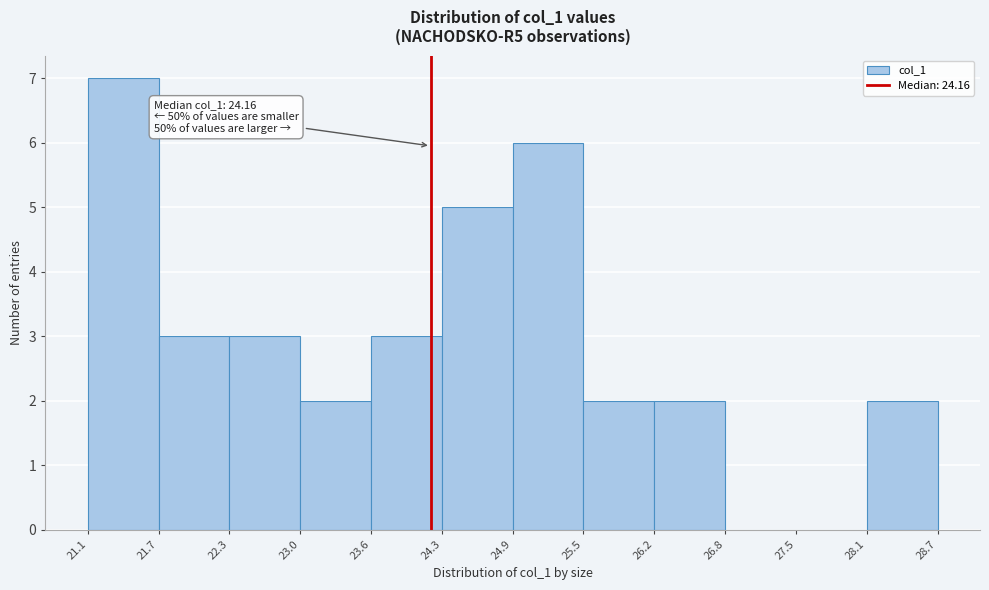

Over which range of the x-axis is the bar tallest?

21.1 to 21.7